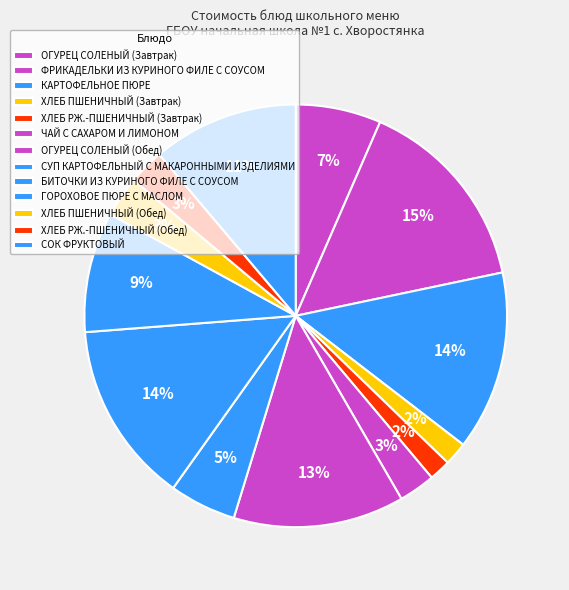

Is it true that СОК ФРУКТОВЫЙ is 11% of the pie?

True